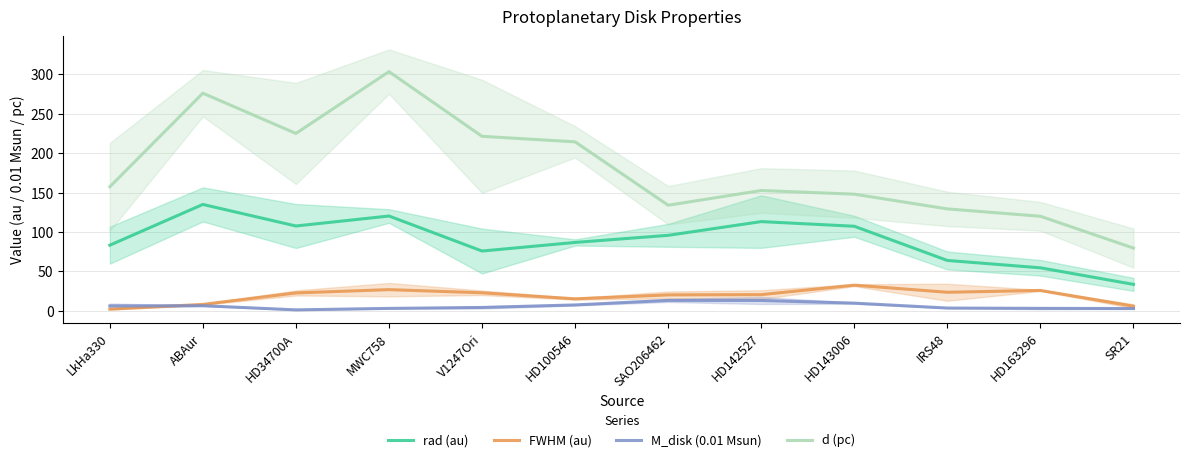

True or false: FWHM (au) and rad (au) intersect in this chart.

False